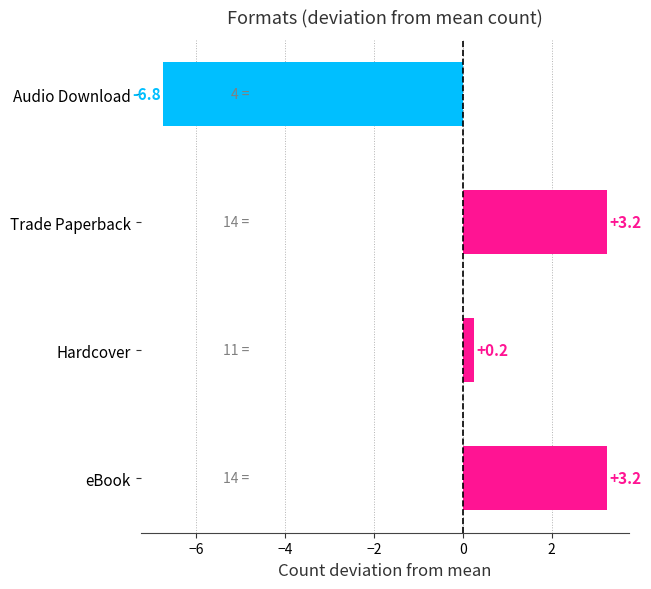

Is it true that the value at eBook is 1.8?

False